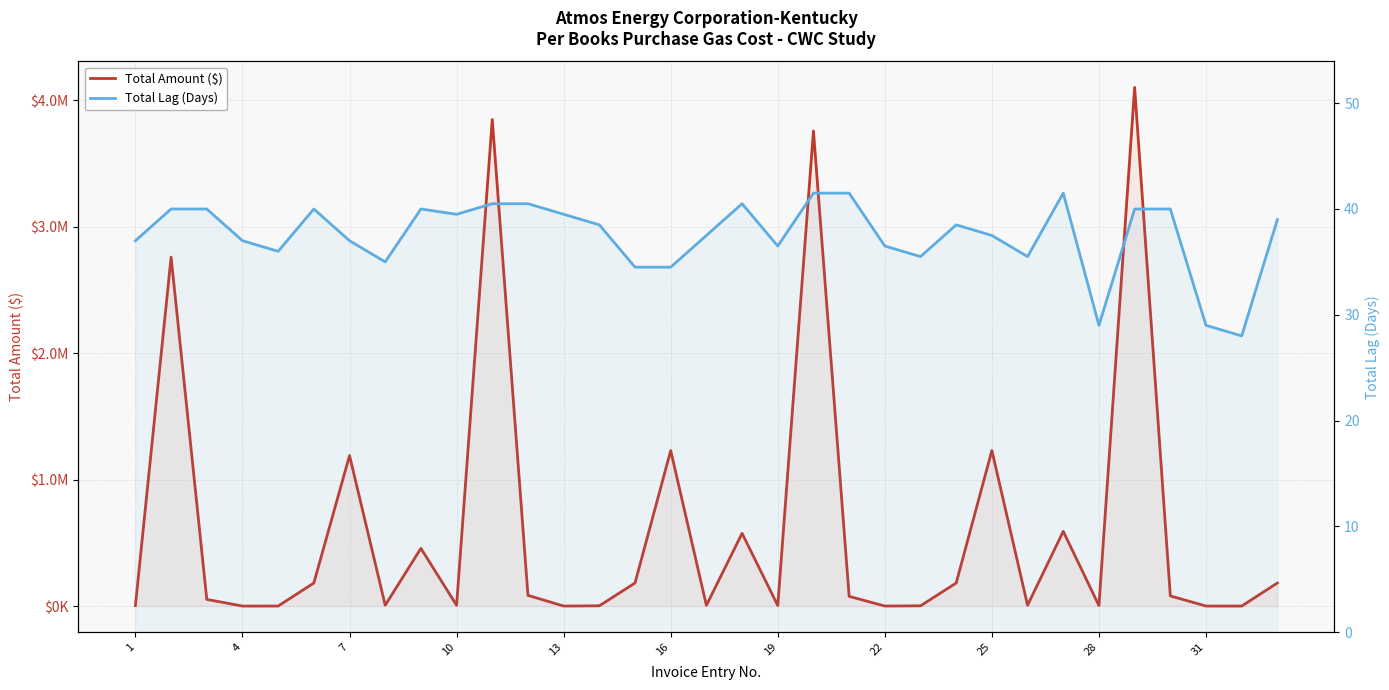

What is the difference between the maximum and minimum values in the Total Amount ($) series?

4100339.8